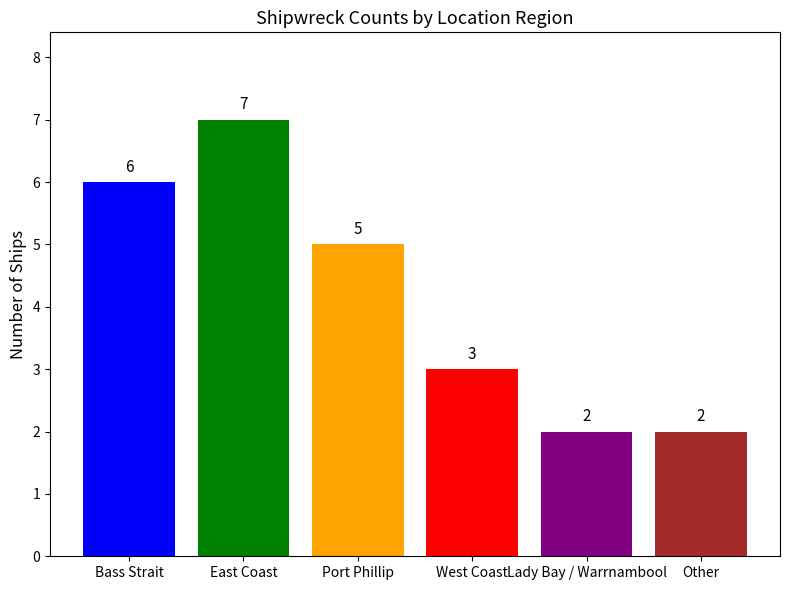

The chart shows a value of 7 at East Coast. True or false?

True